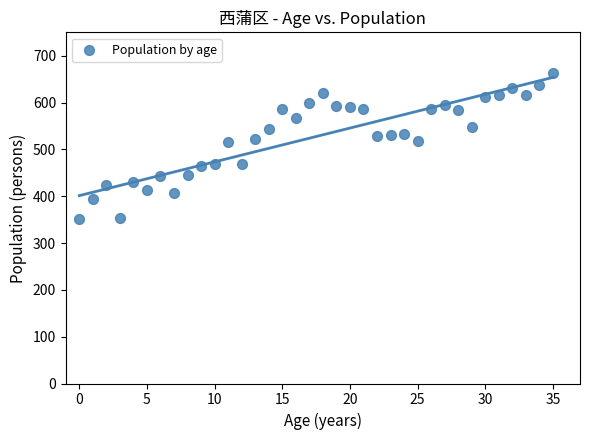

What is the range of Y values (max minus min)?

312